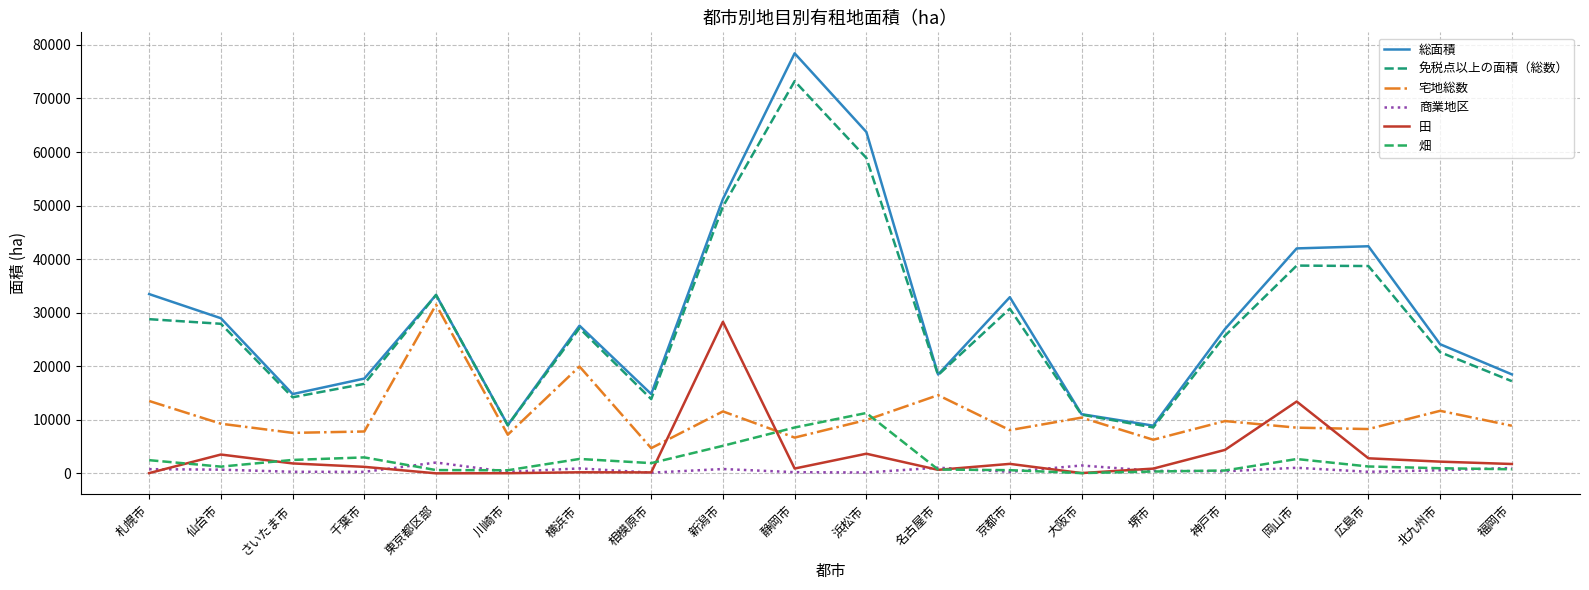

What is the minimum value shown in the chart?

1.0